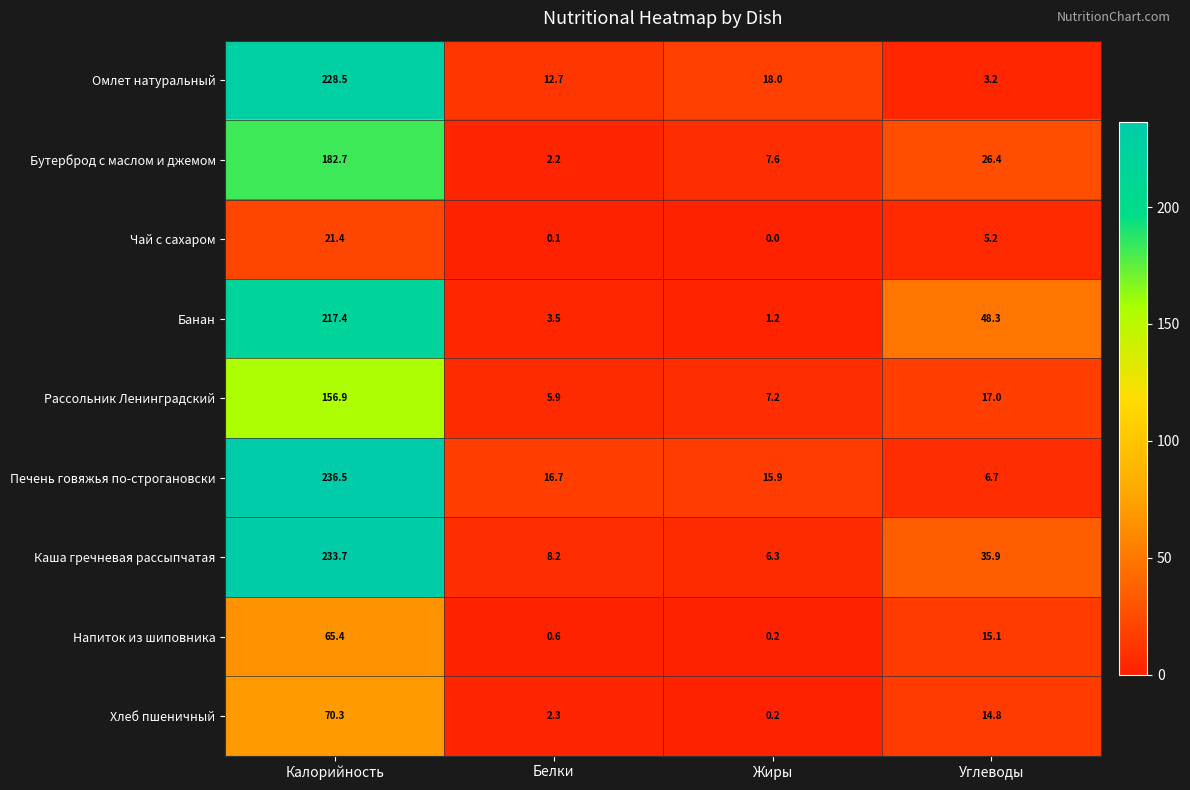

Which series has the largest range (max minus min)?

Печень говяжья по-строгановски